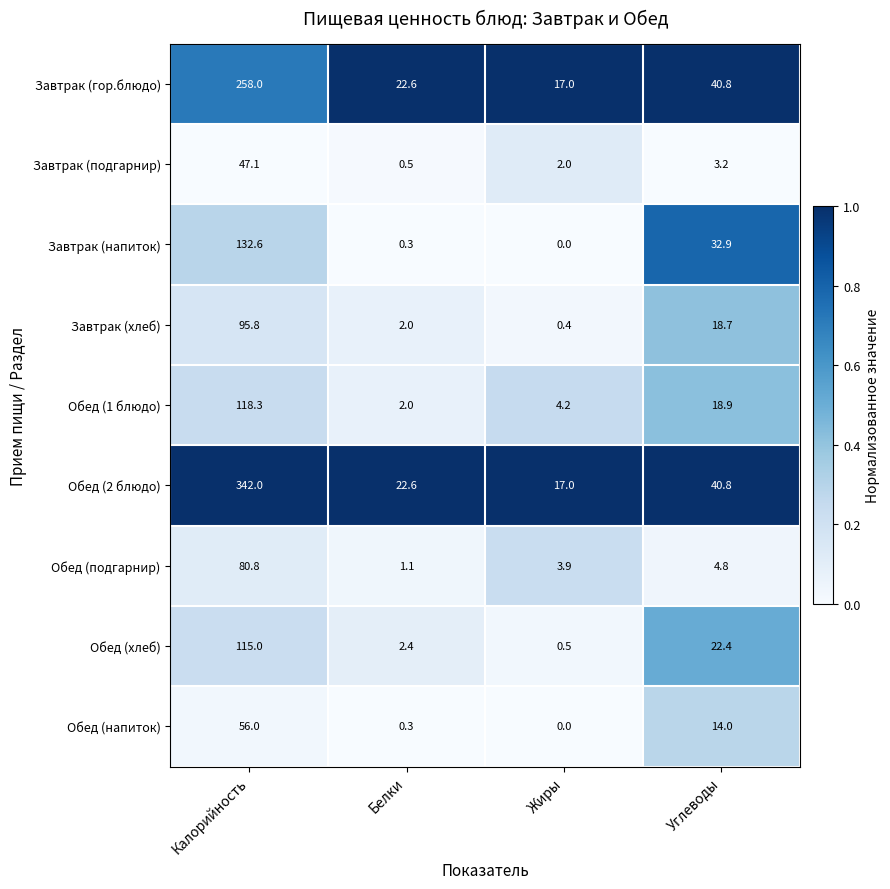

At which category is the sum across all series the highest?

Калорийность